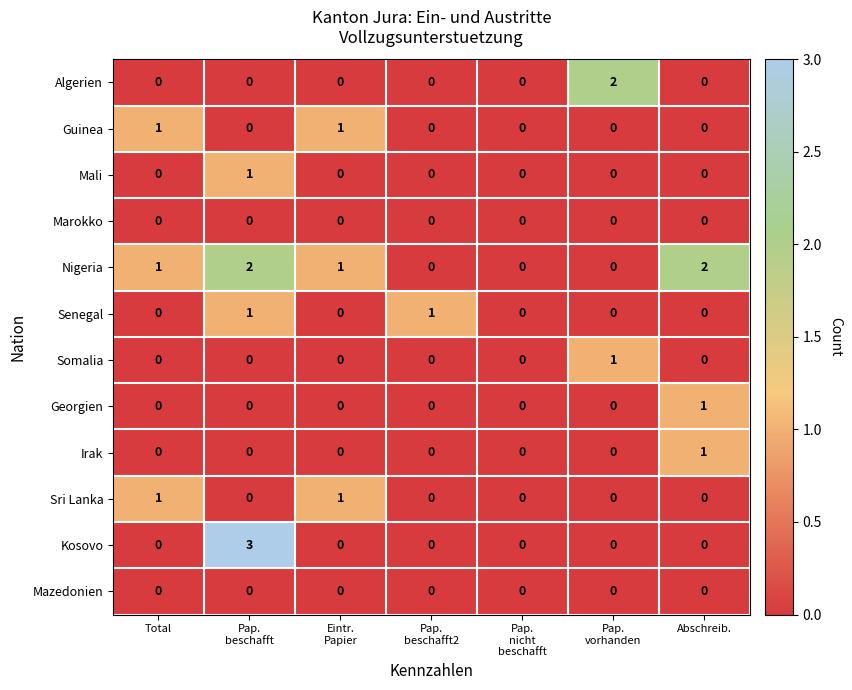

How many Nigeria values are between 0 and 2?

7